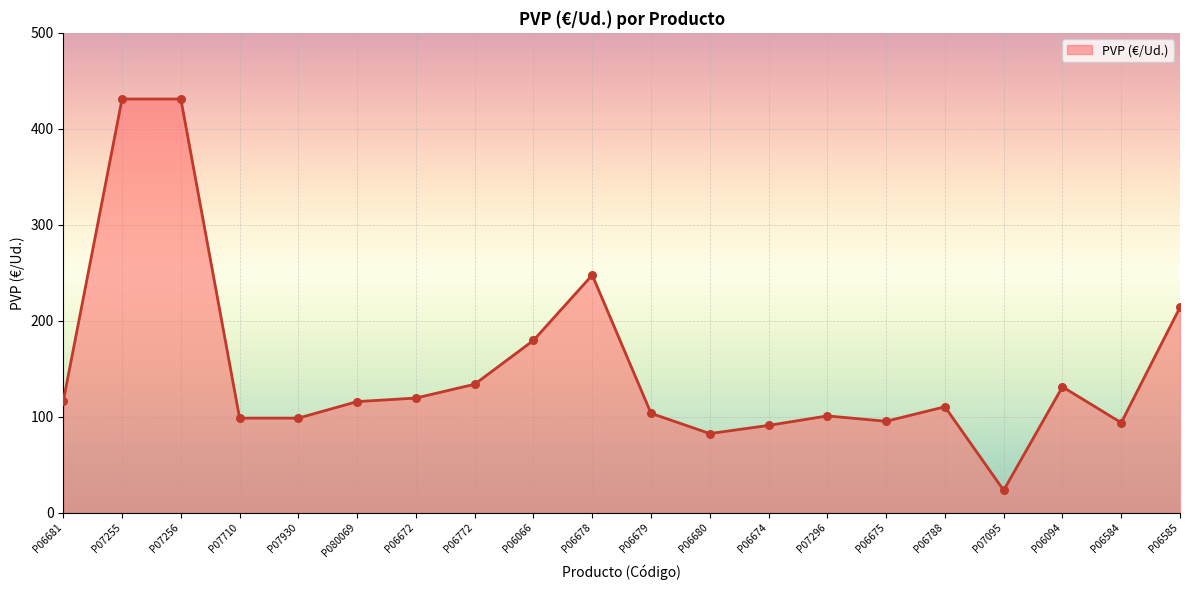

What is the change in value from P07710 to P06675?

-3.3